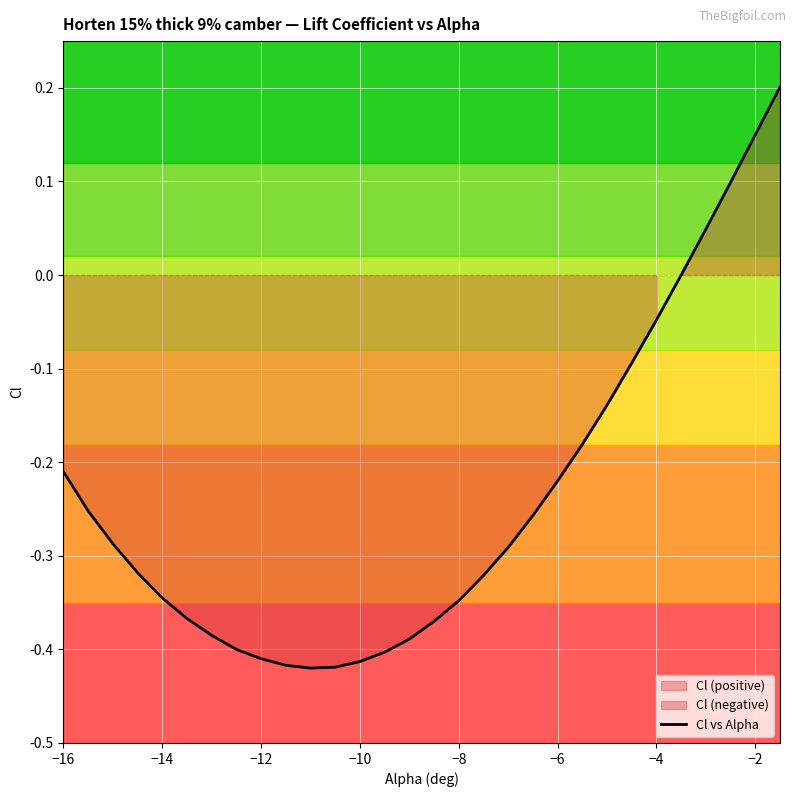

What is the change in value from −16 to −12?

-0.2